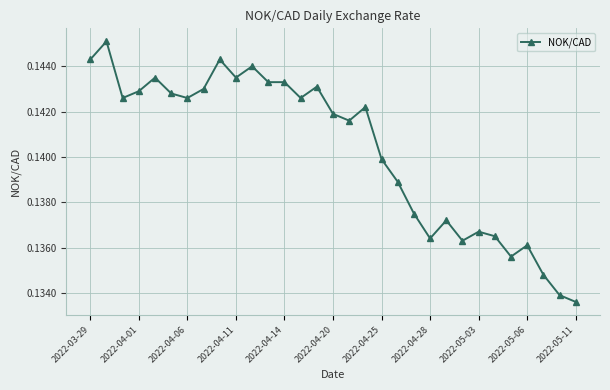

True or false: the data has more than 0 interior local peaks.

True